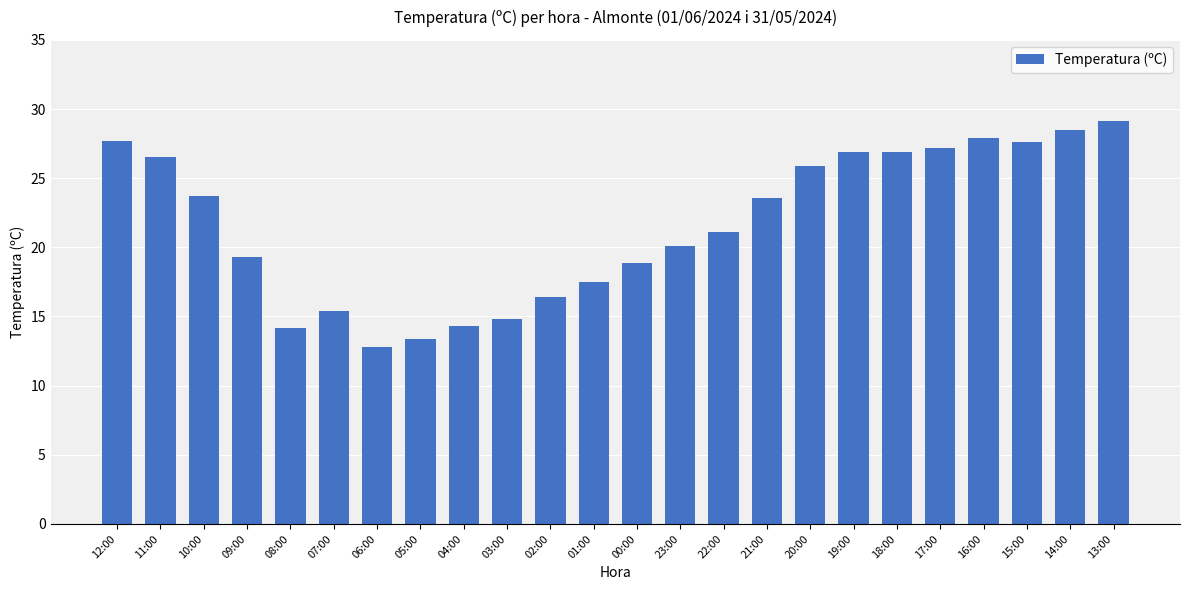

At which label does the data first exceed 23?

12:00